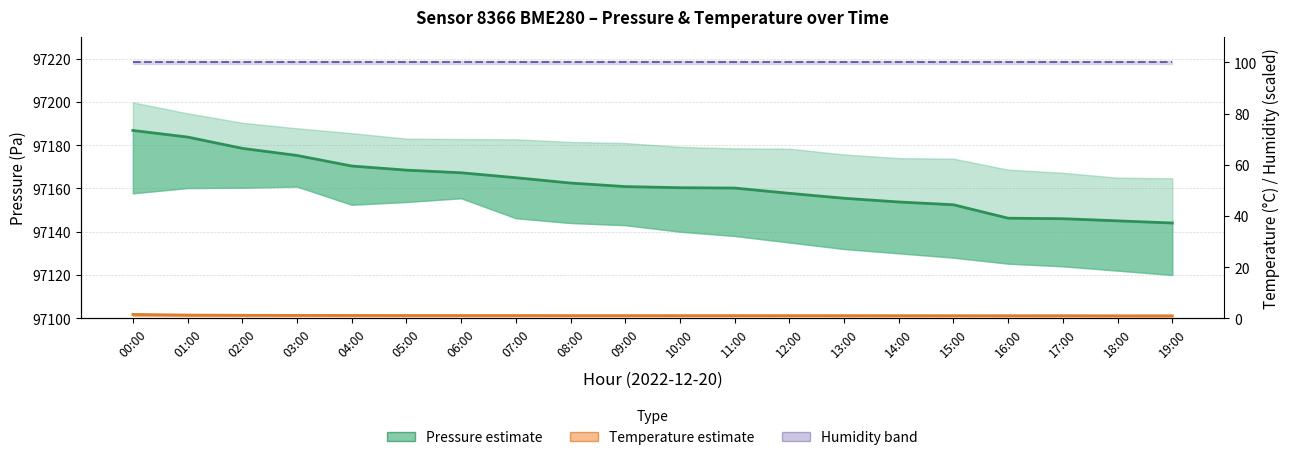

Rank the categories by Temperature estimate value from highest to lowest.

00:00, 01:00, 02:00, 03:00, 04:00, 05:00, 06:00, 07:00, 08:00, 09:00, 10:00, 11:00, 12:00, 13:00, 14:00, 15:00, 16:00, 17:00, 18:00, 19:00